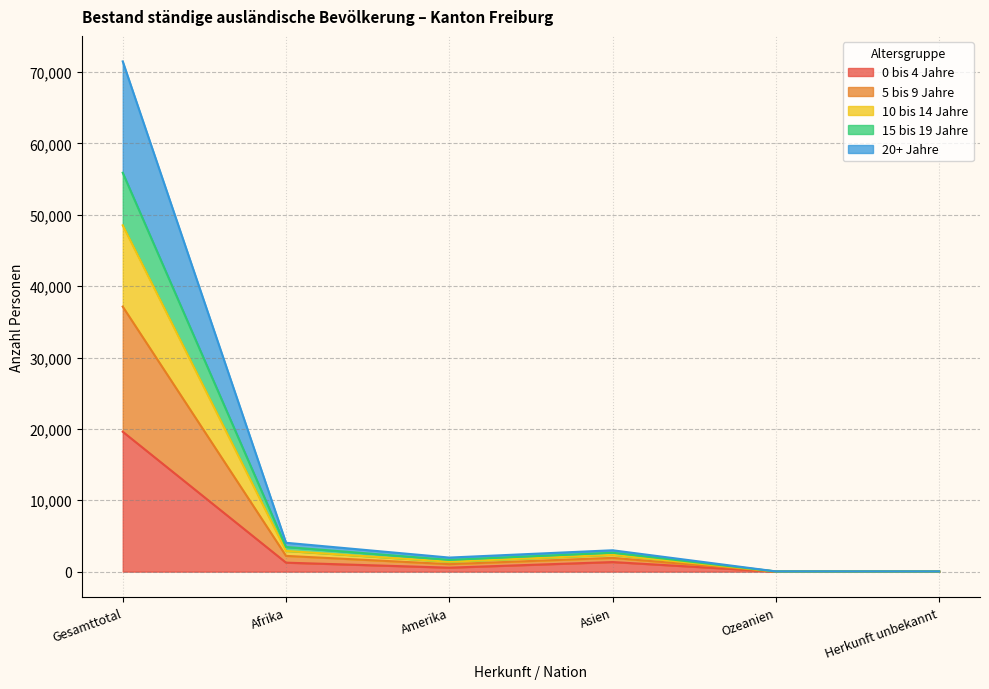

At which label does 0 bis 4 Jahre reach its peak?

Gesamttotal